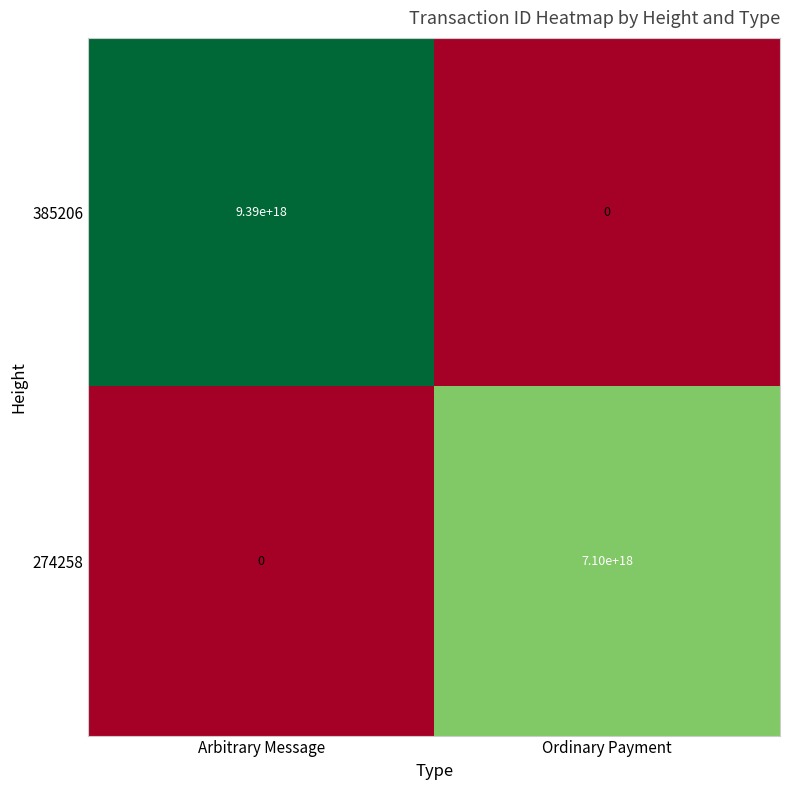

Which category has the lowest value in the 274258 series?

Arbitrary Message